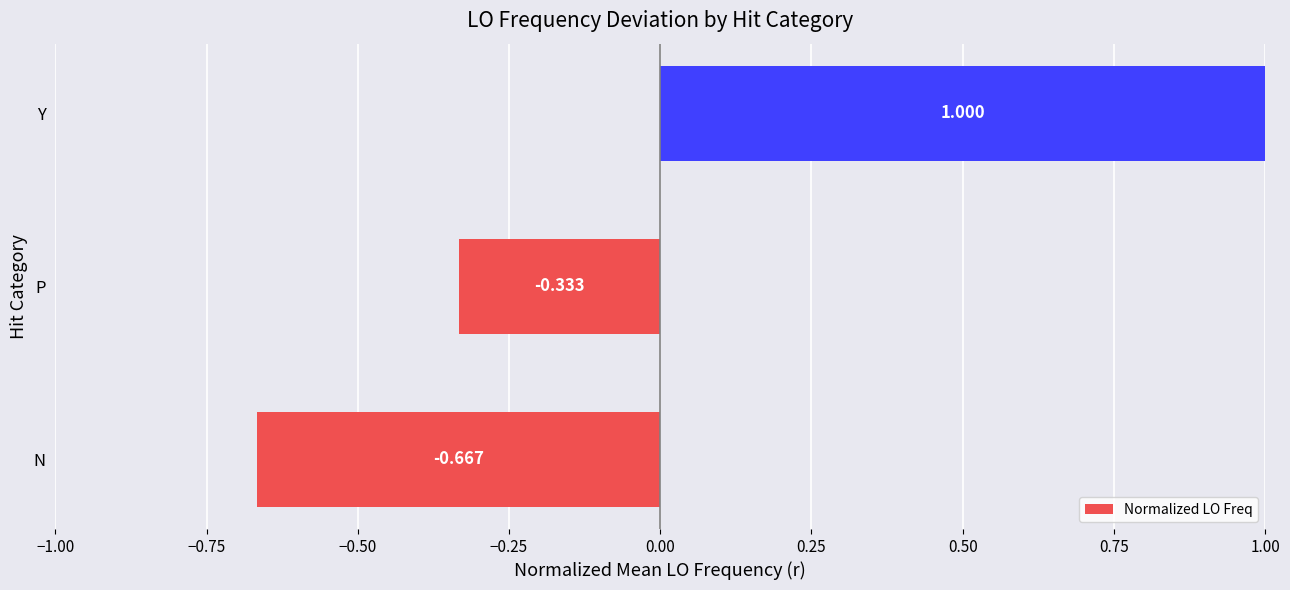

Which category has the highest value across all series?

Y